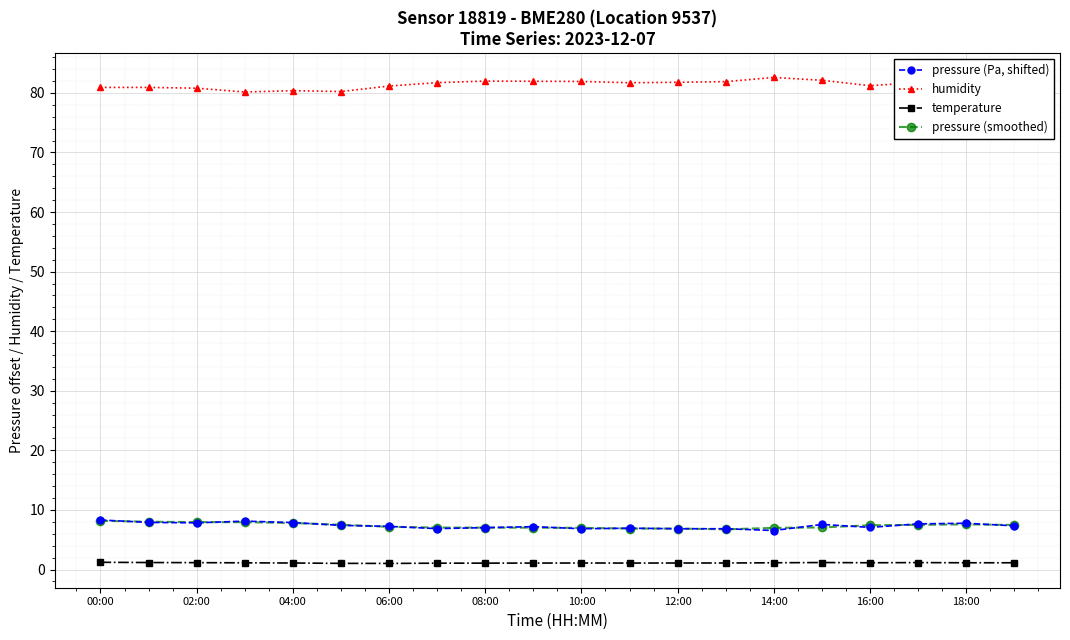

True or false: pressure (Pa, shifted) has more than 2 points higher than both neighbors.

True